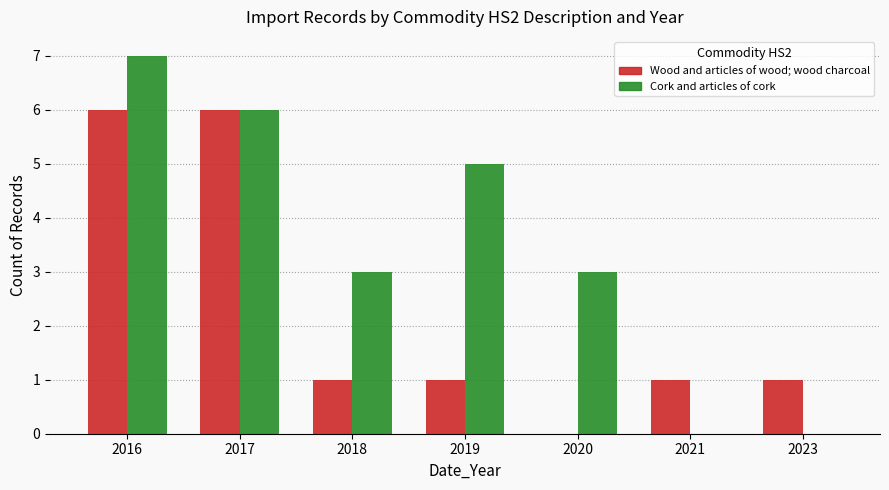

What is the total value across all series at 2017?

12